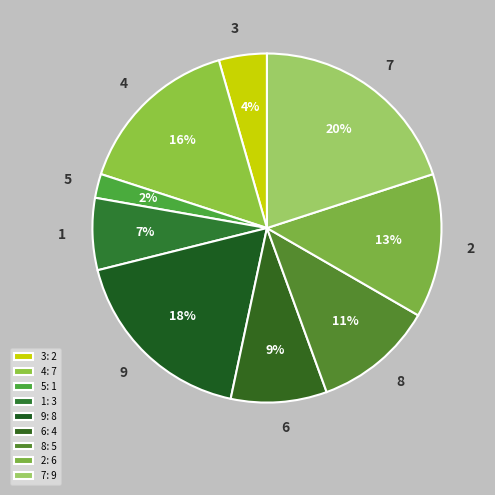

How many slices are in this pie chart?

9